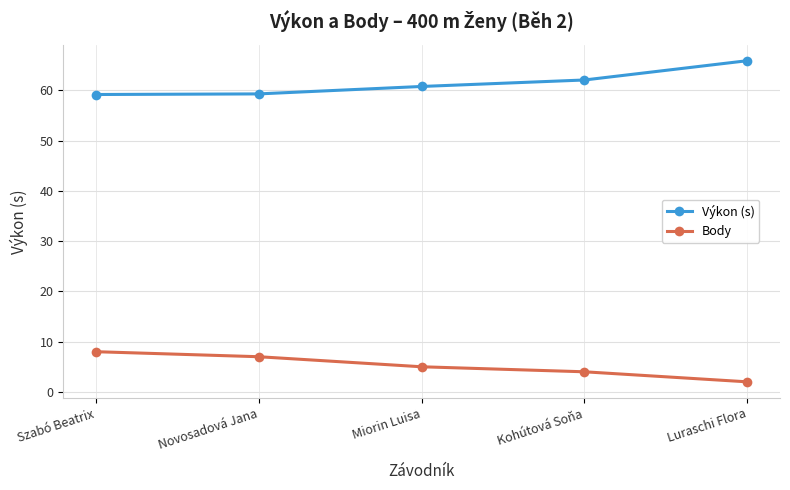

What are all the series names shown in the legend?

Výkon (s), Body